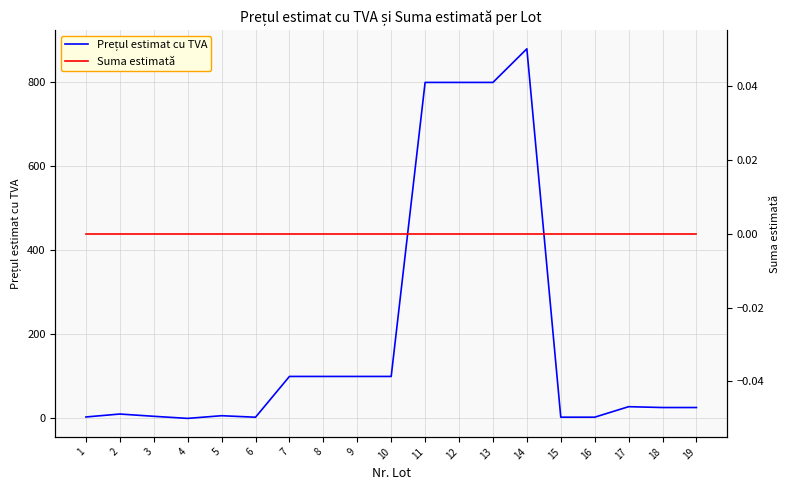

True or false: Suma estimată has more than 2 interior local peaks.

False